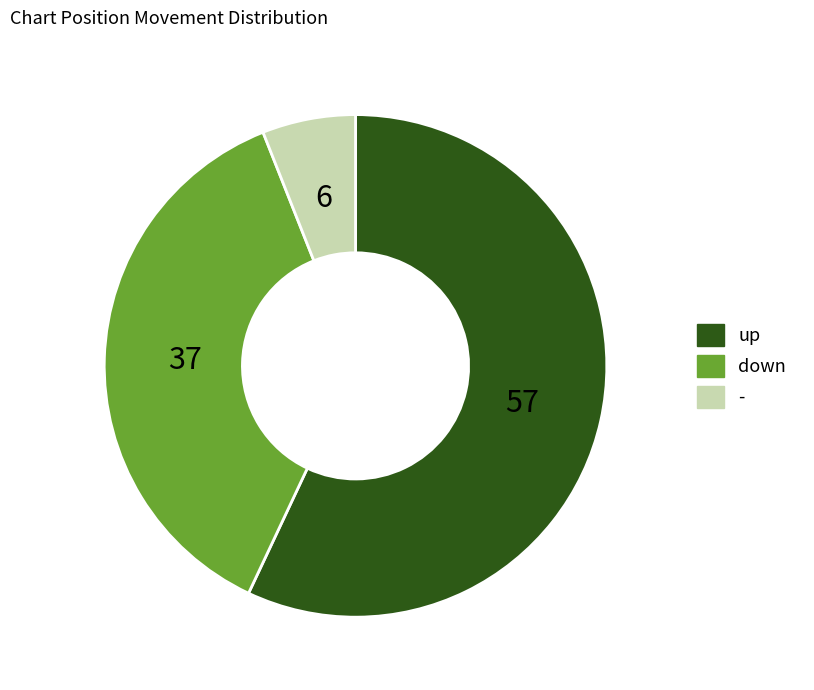

Does any single category account for the majority?

Yes